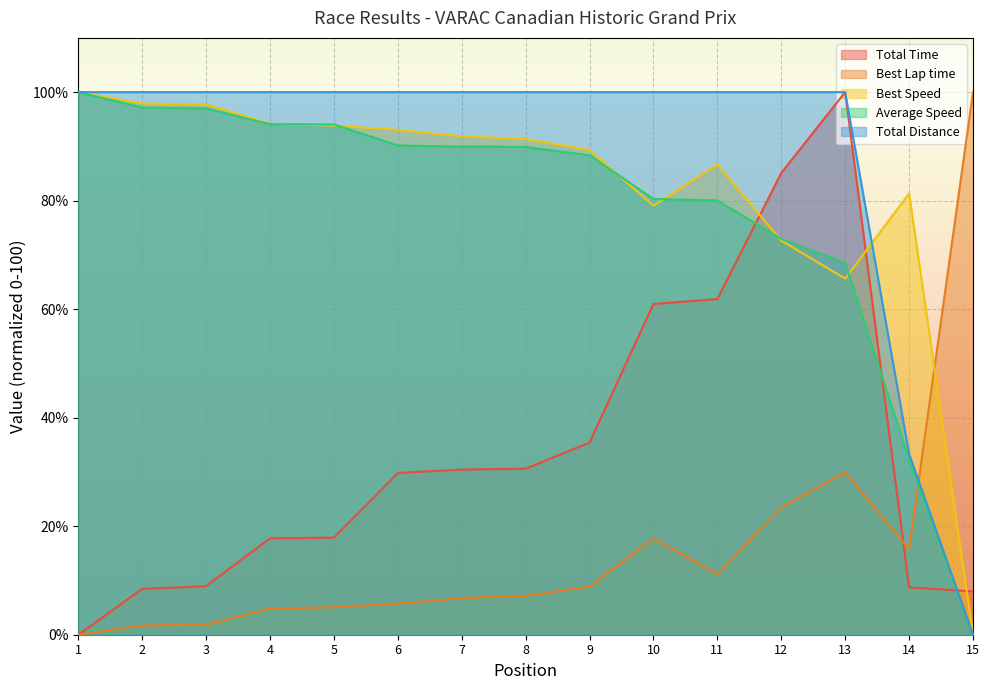

How many lines are shown in the chart?

5